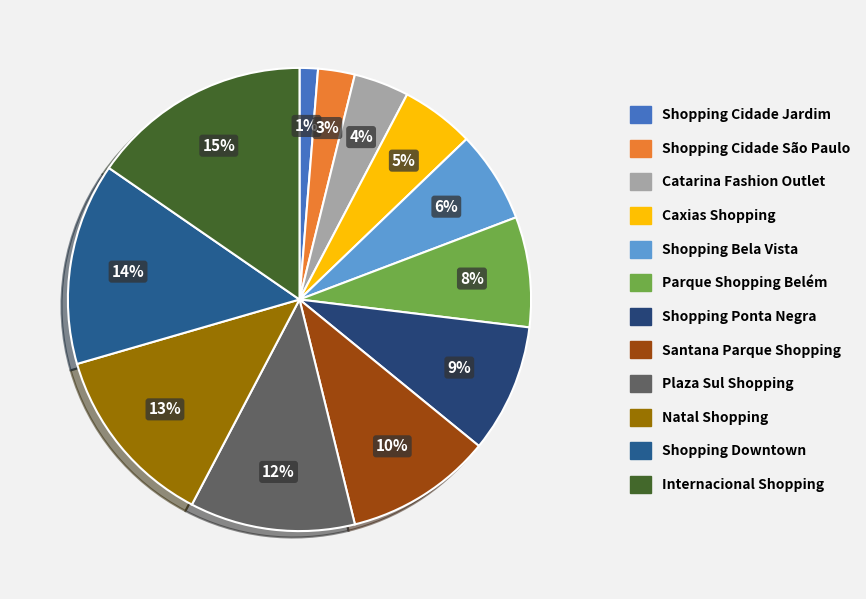

To the nearest percent, what is the combined percentage of Parque Shopping Belém and Shopping Cidade Jardim?

9%